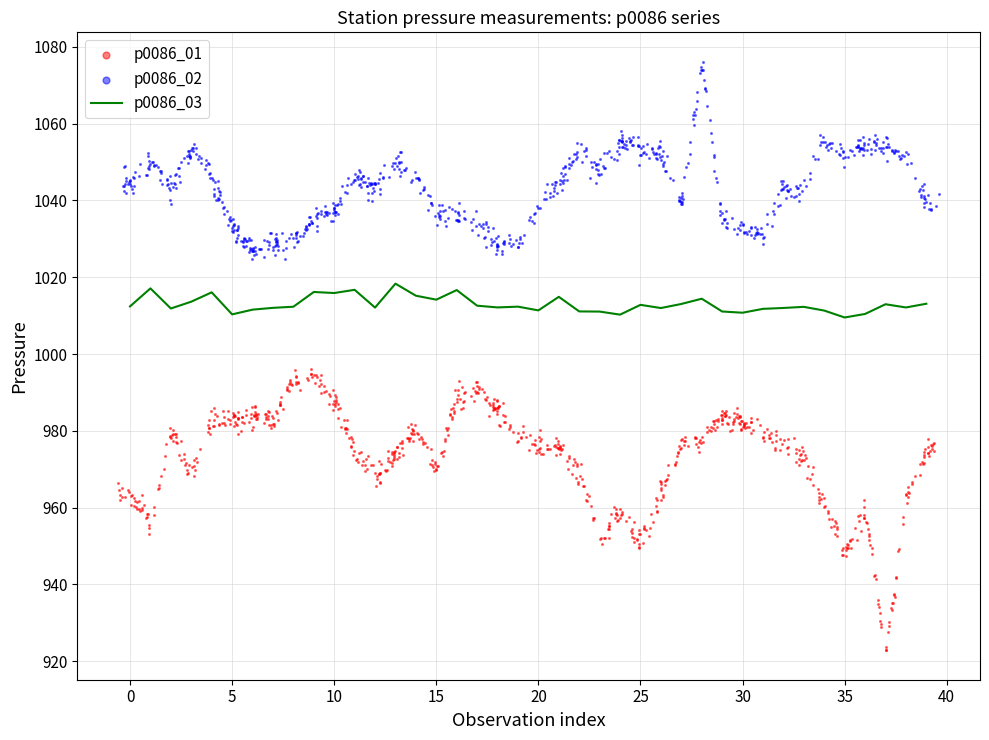

Is the value of p0086_03 at 29 greater than the value of p0086_02 at 18?

No